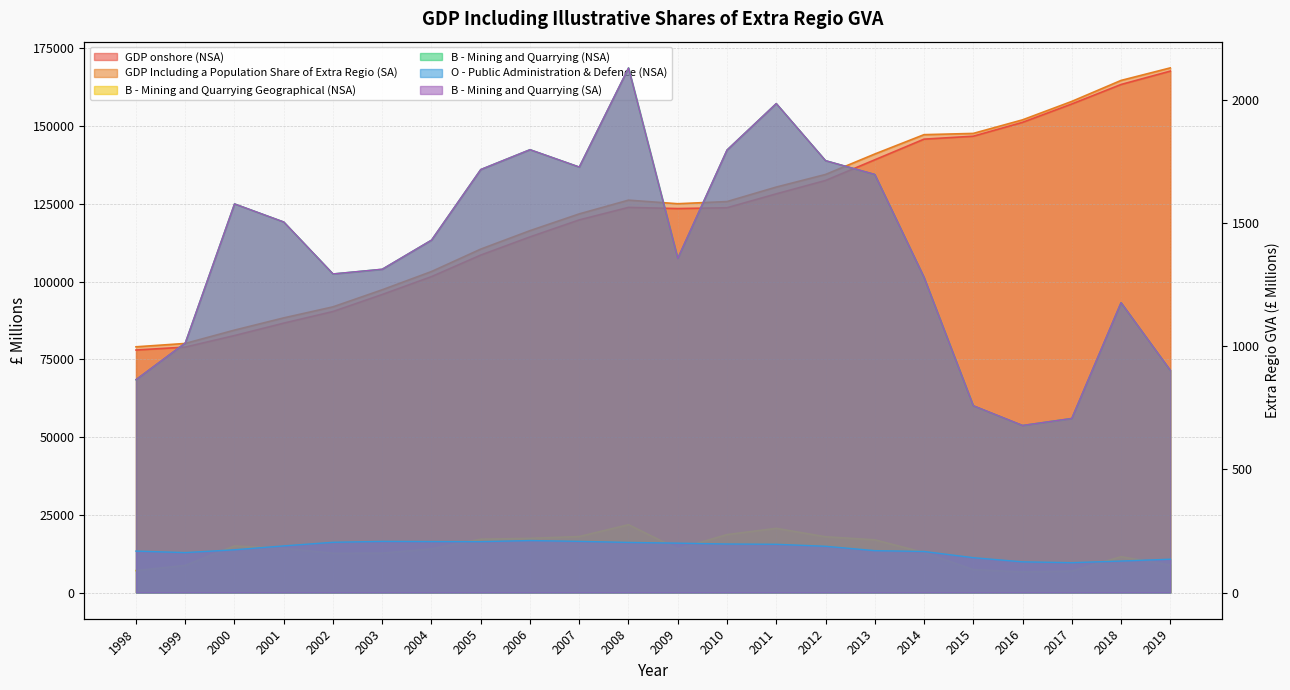

True or false: O - Public Administration & Defence (NSA) and GDP onshore (NSA) intersect in this chart.

False